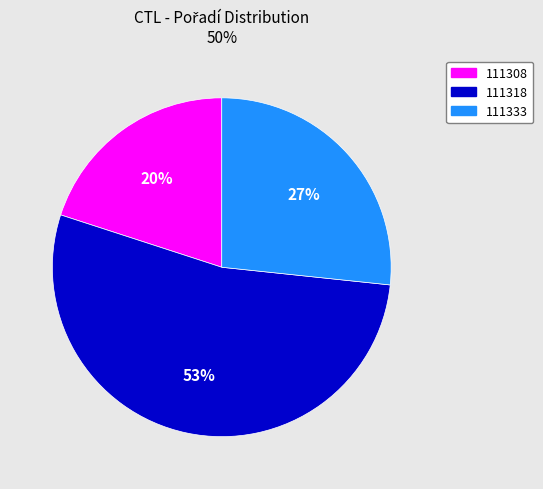

Which has a higher value, 111333 or 111308?

111333